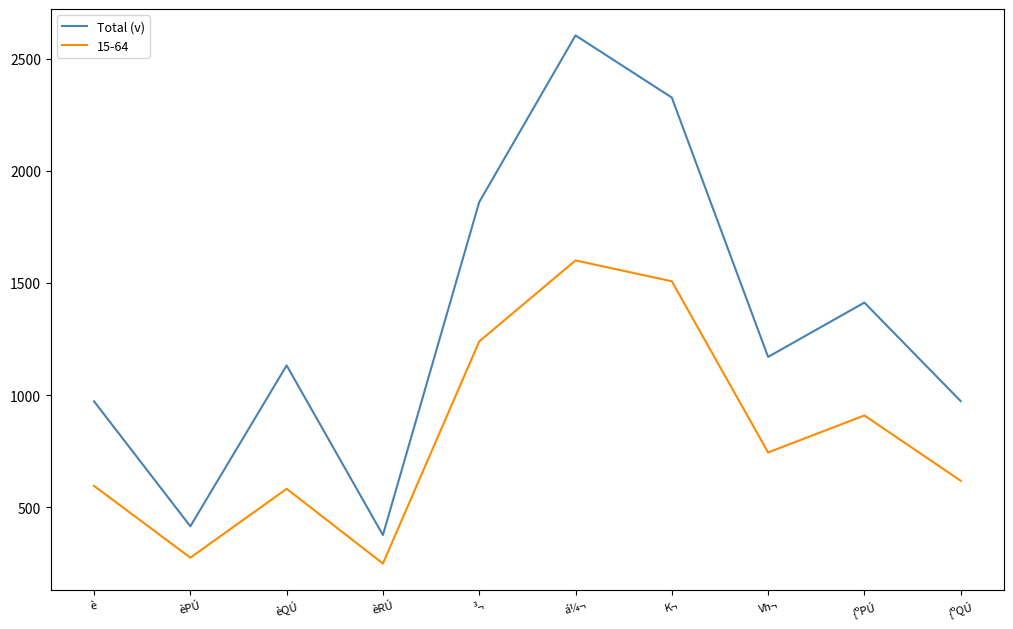

Which series changed the most between èRÚ and Vh¬?

Total (v)